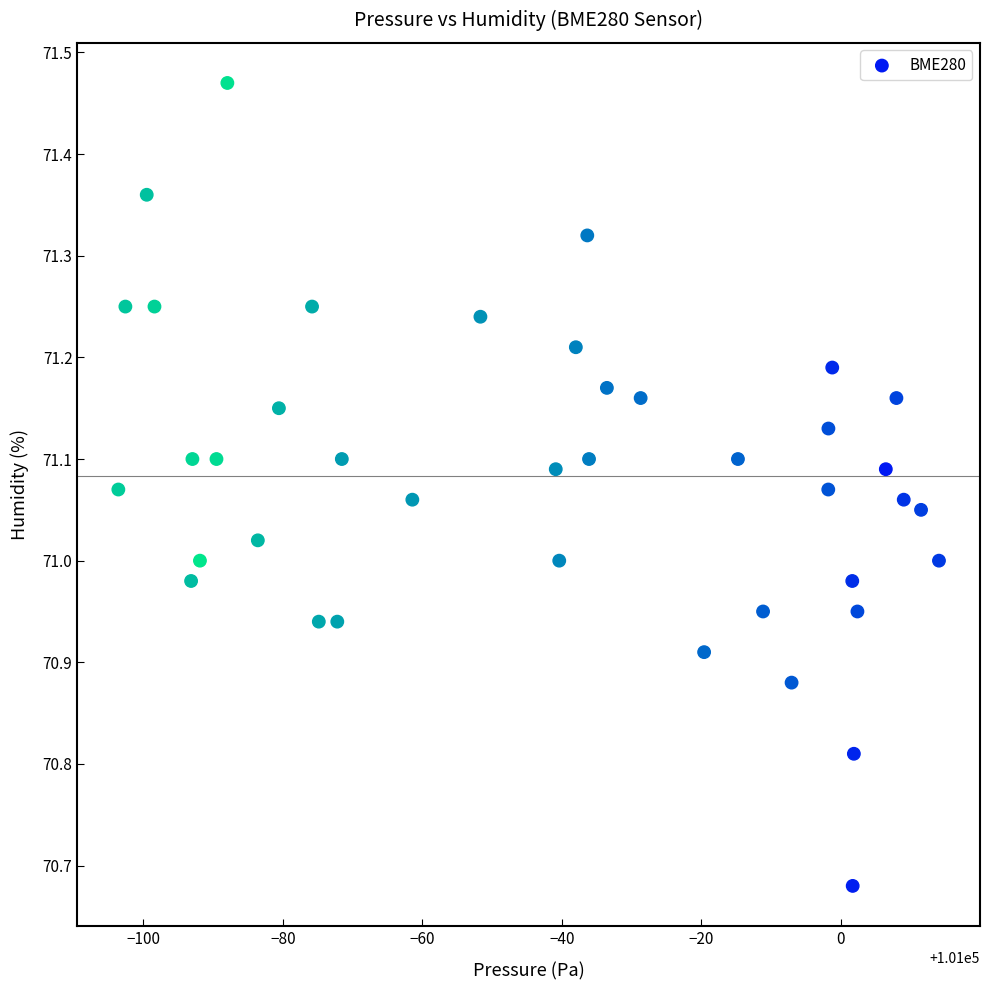

What is the range of Y values (max minus min)?

0.8